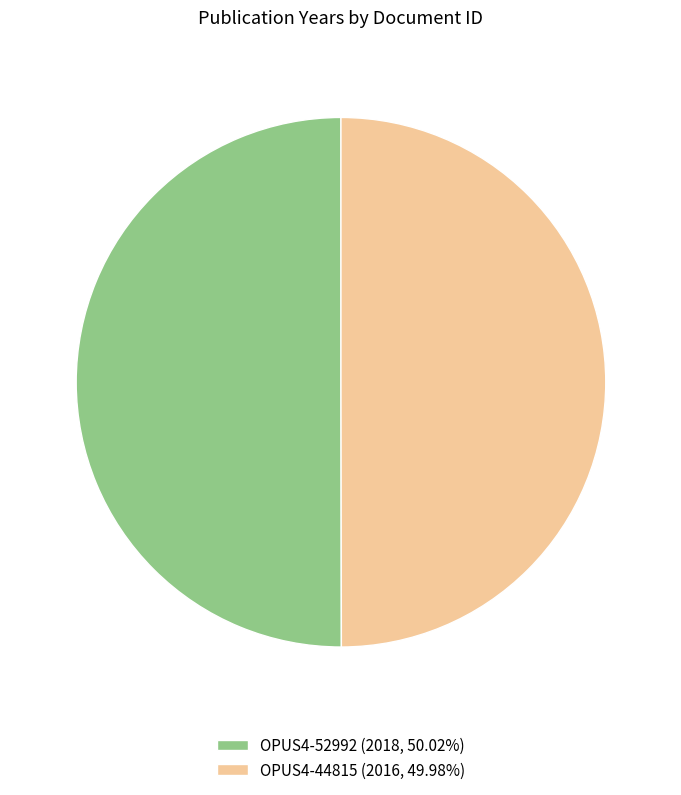

Approximately how many times larger is the value at OPUS4-52992 (2018, 50.02%) compared to OPUS4-44815 (2016, 49.98%)?

1.0